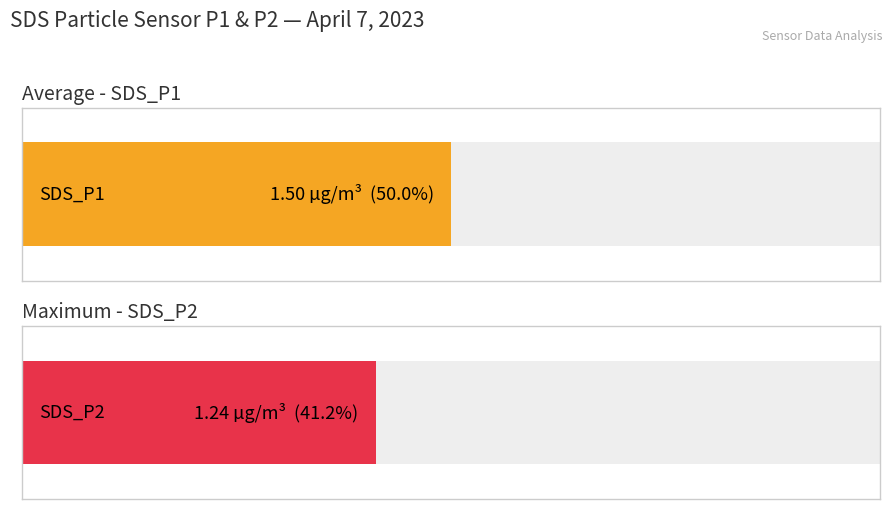

Which series has the largest total across all categories?

SDS_P1